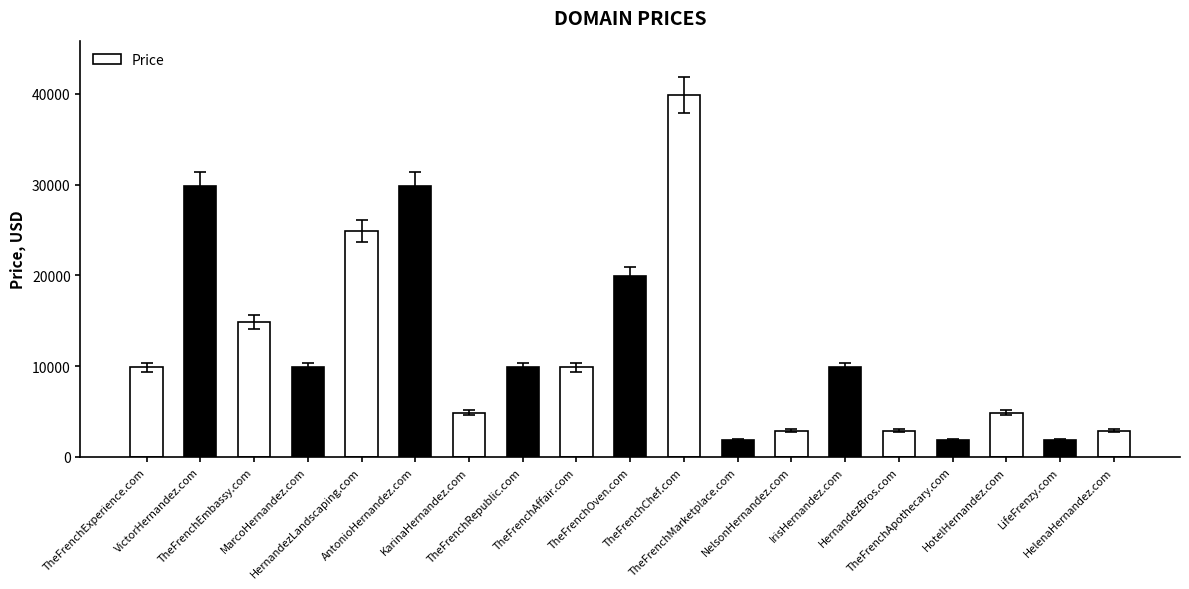

The value at TheFrenchOven.com is 19888. True or false?

True